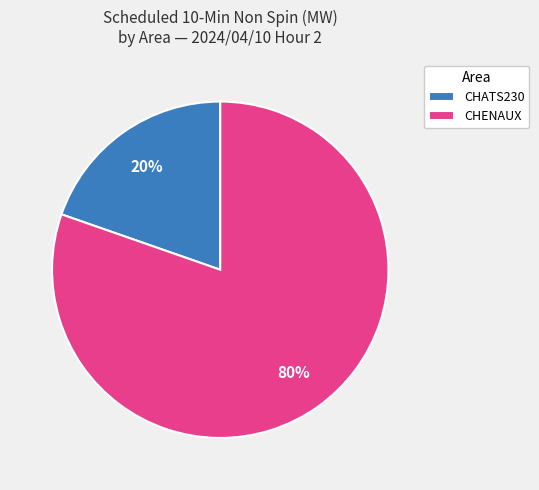

To the nearest percent, what portion does CHATS230 represent?

20%